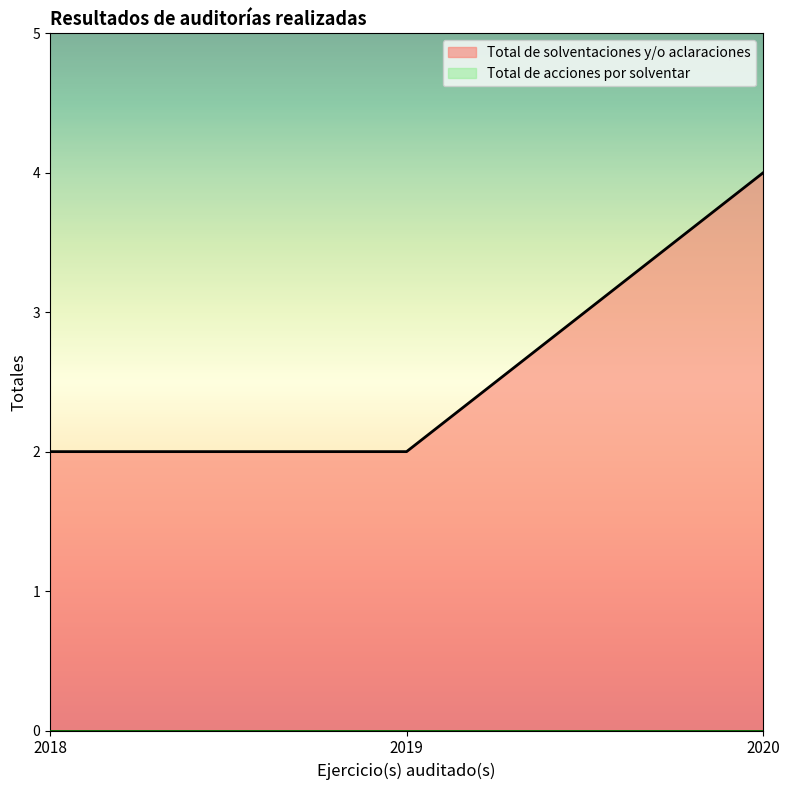

Rank the series at 2018 from lowest to highest value.

Total de acciones por solventar, Total de solventaciones y/o aclaraciones